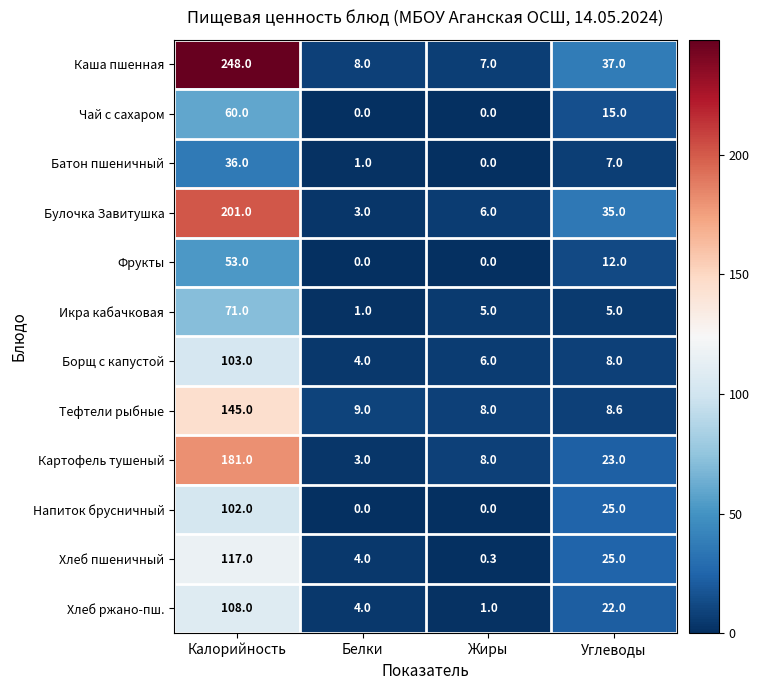

At which category is the sum across all series the highest?

Калорийность